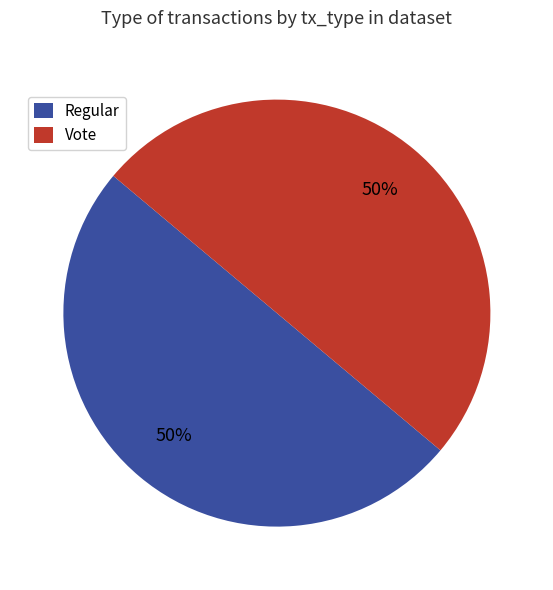

To the nearest percent, what is the average slice percentage?

50%